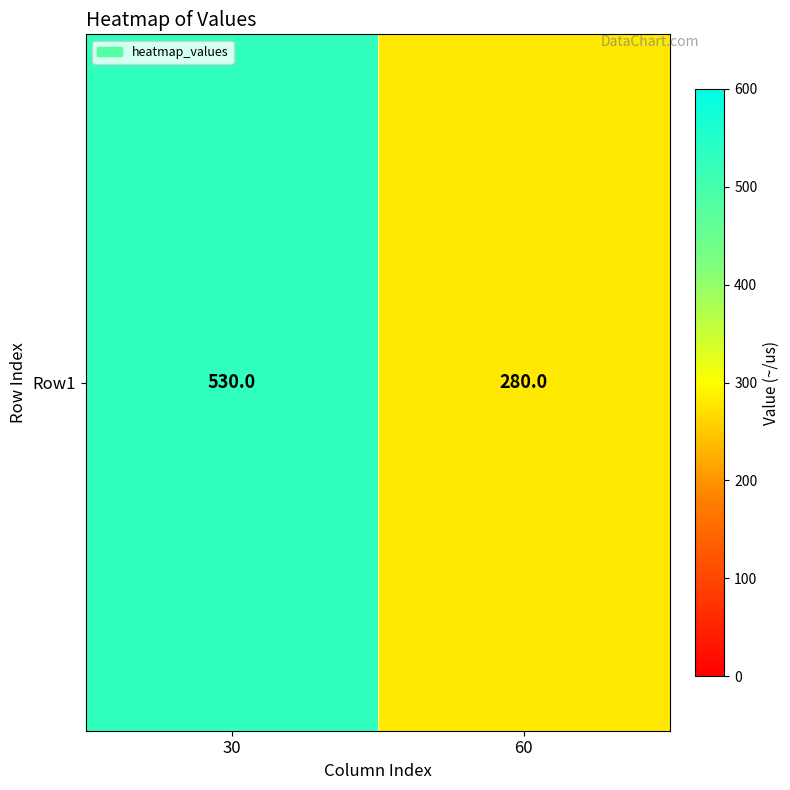

Count the values in the range 280 to 530.

2